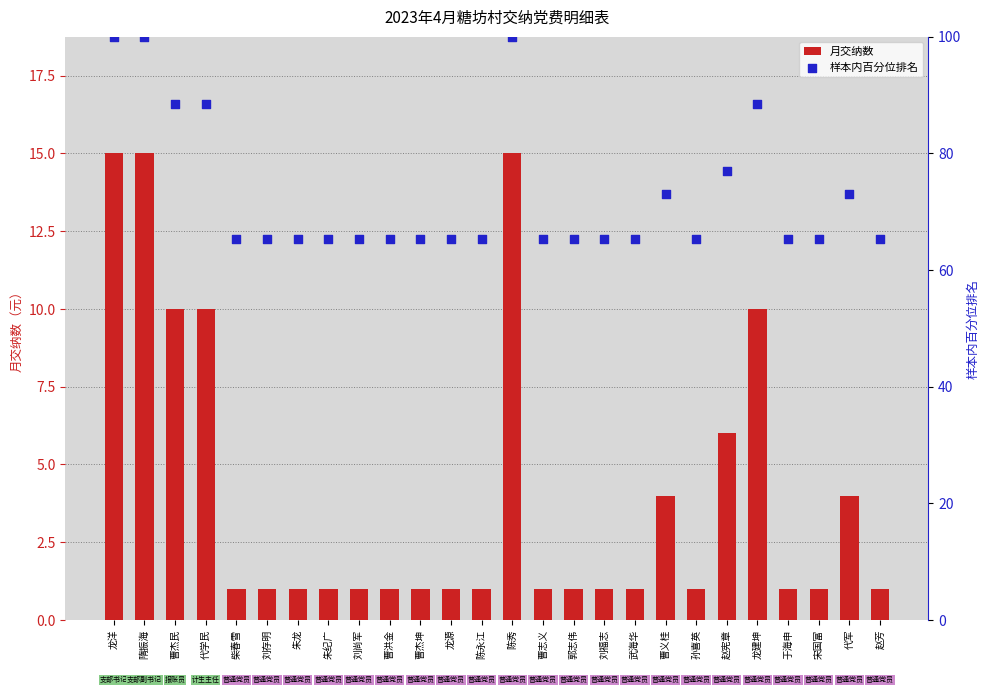

What are all the series names shown in the legend?

月交纳数, 样本内百分位排名